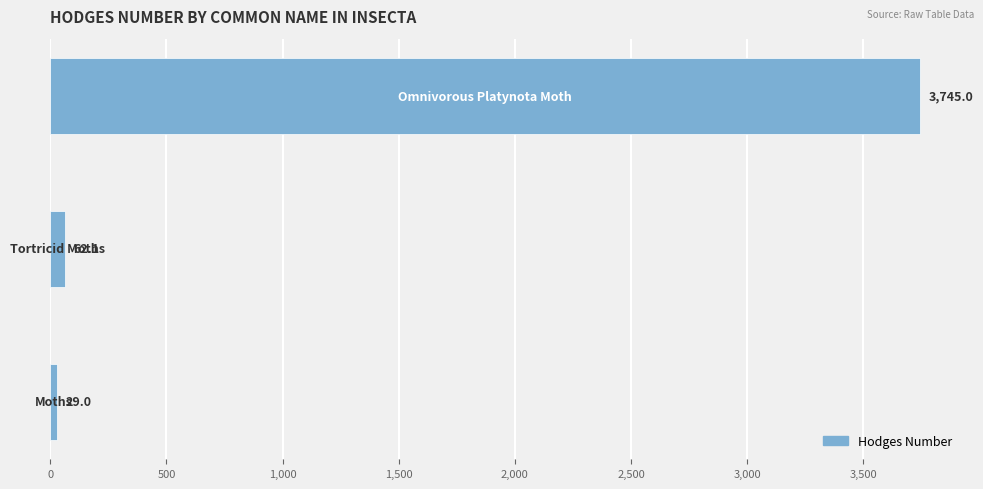

What is the difference between the maximum and minimum values?

3716.0